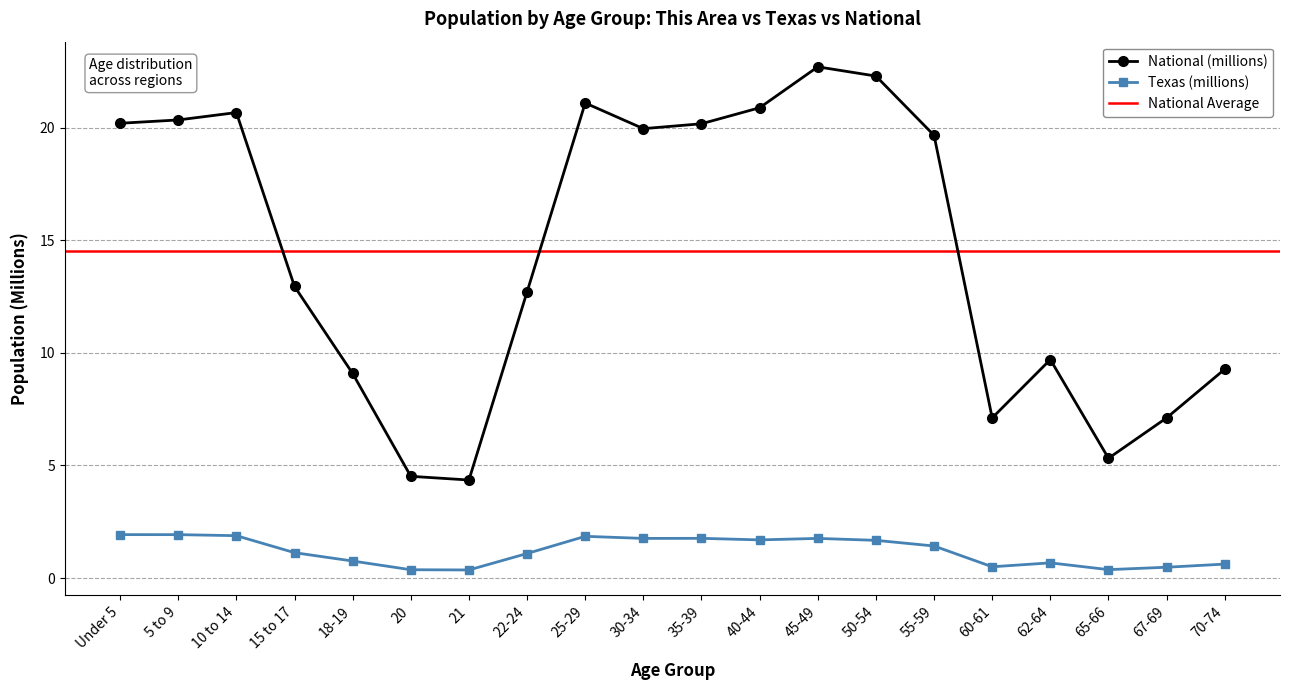

What is the difference between the Texas values at 55-59 and 45-49?

0.3